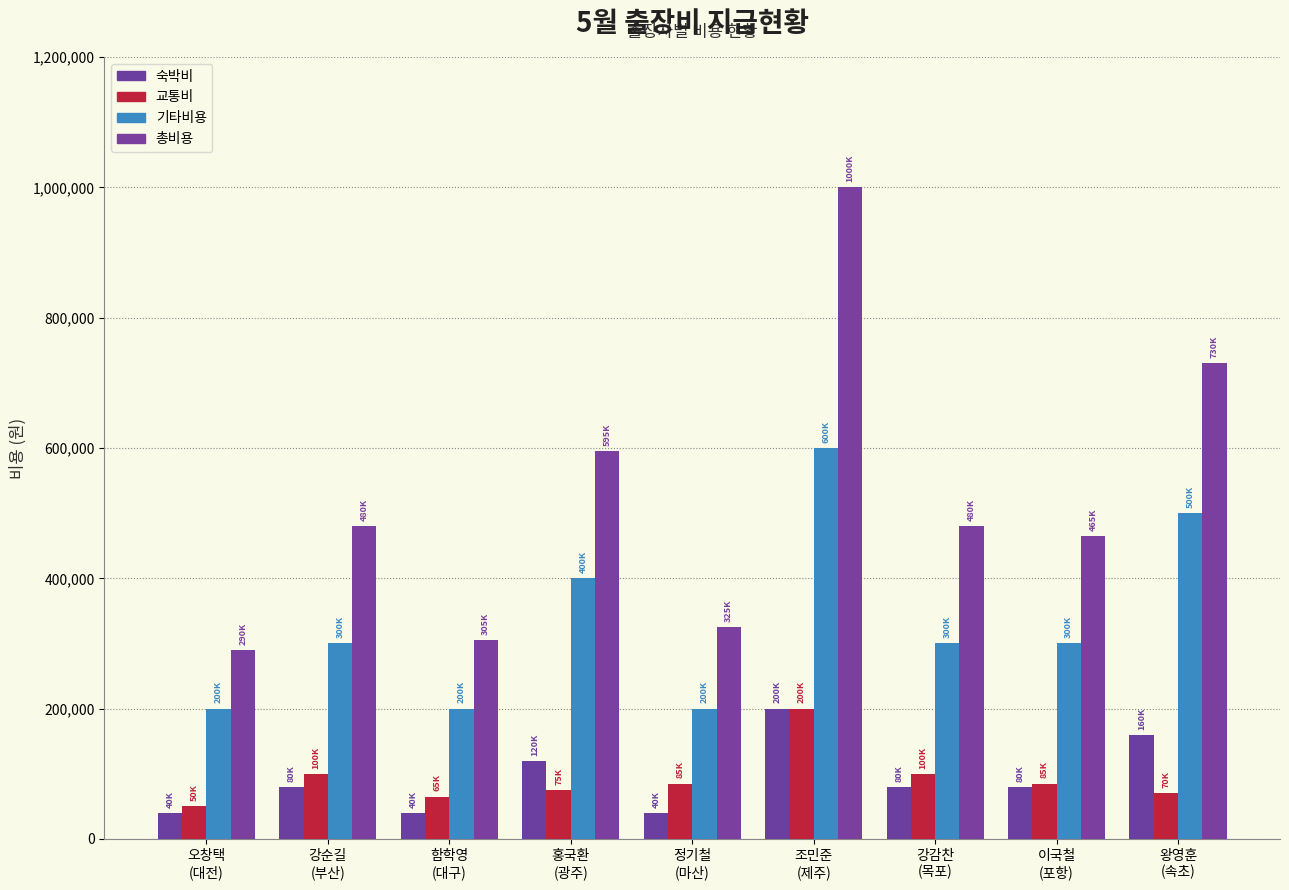

How many categories are shown in the chart?

9